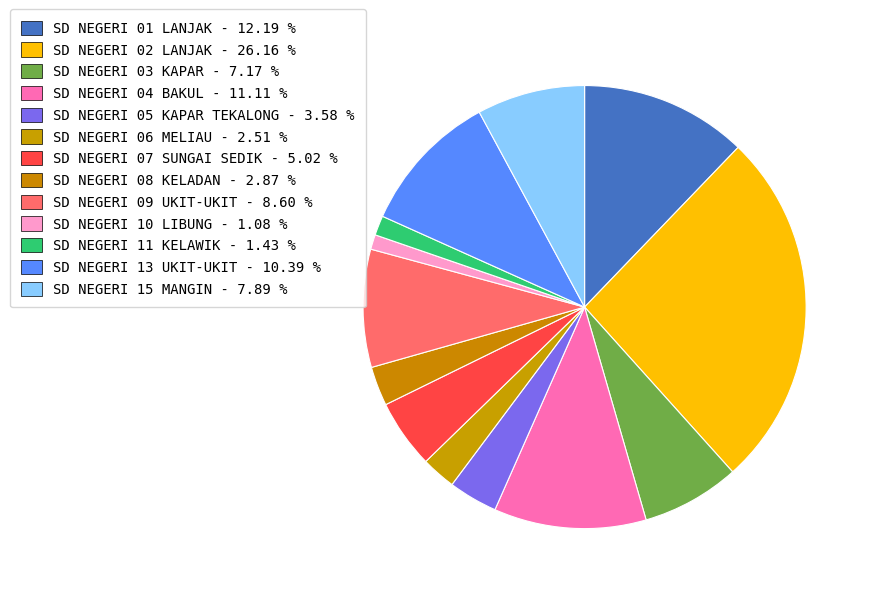

Combined, what portion of the pie is SD NEGERI 01 LANJAK and SD NEGERI 08 KELADAN?

15.1%